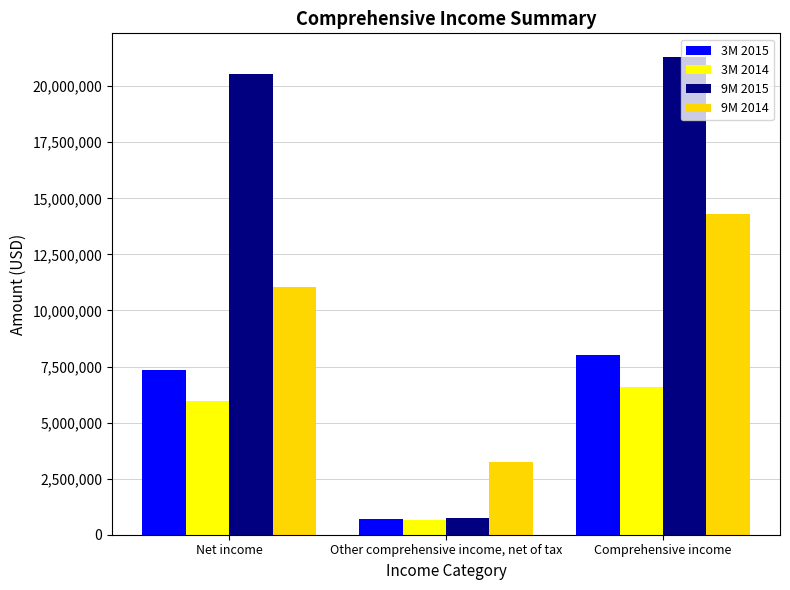

Which series has the largest range (max minus min)?

9M 2015